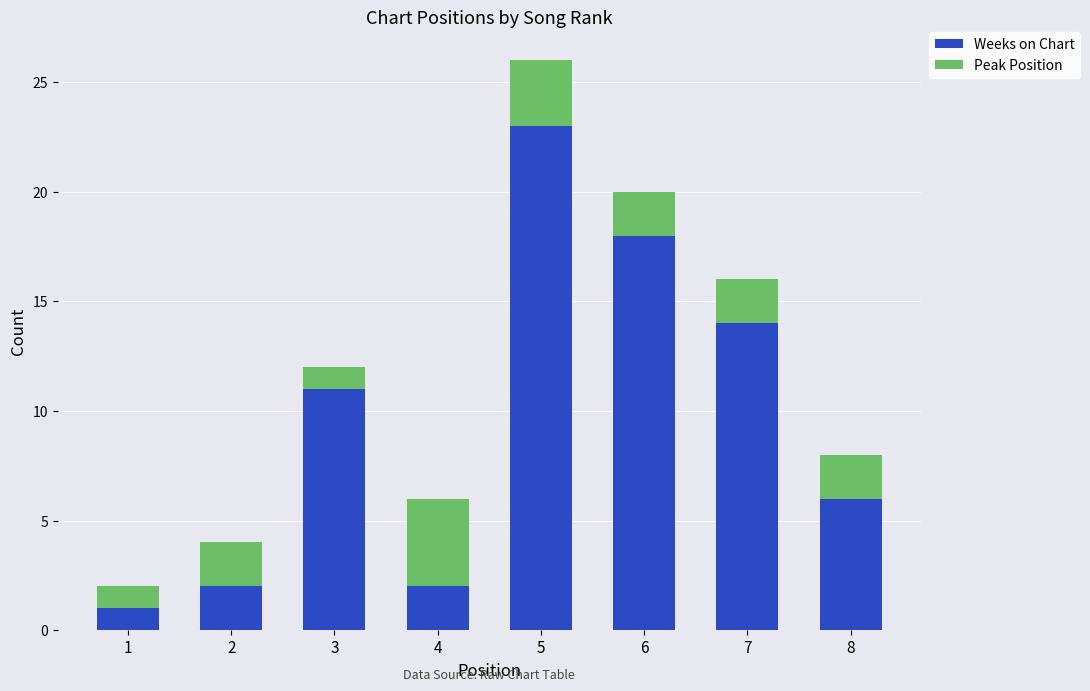

What is the highest value of the Weeks on Chart series?

23